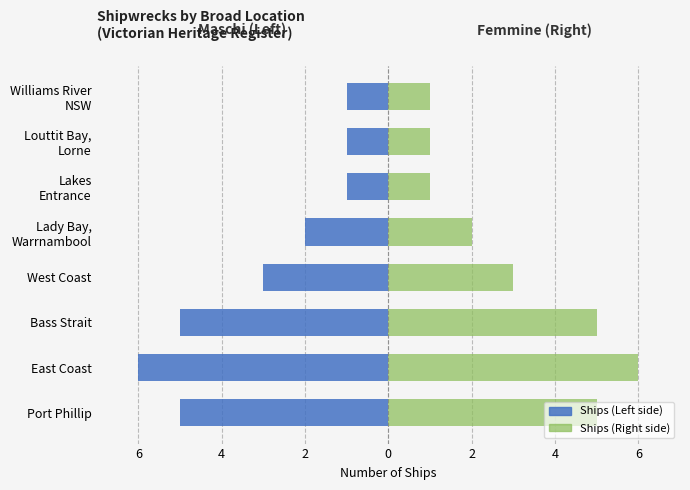

What is the spread (max minus min) of values at Bass Strait?

10